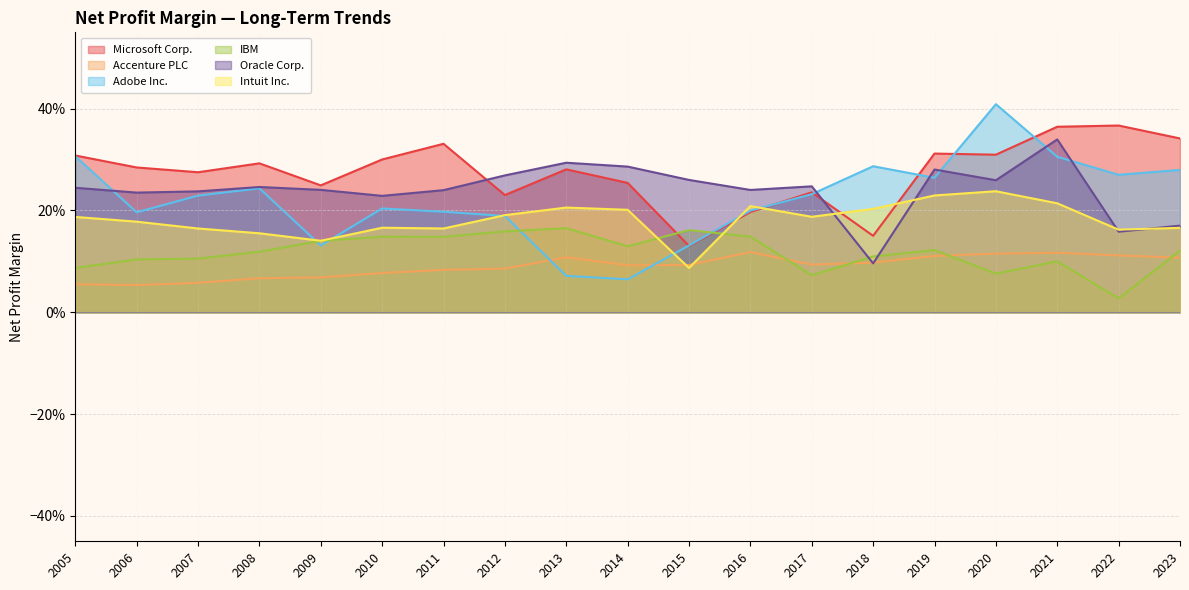

What value does the Microsoft Corp. series have at 2007?

0.3